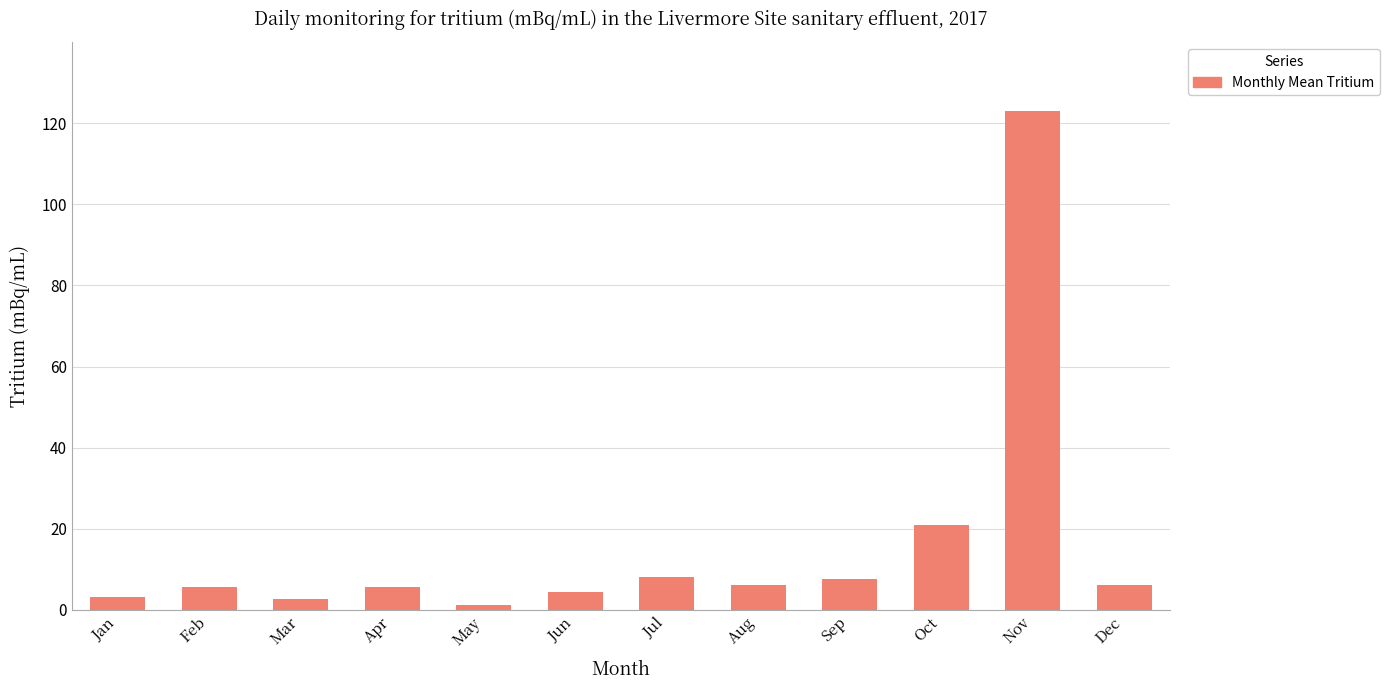

True or false: the data shows 3.1 at Jan.

True